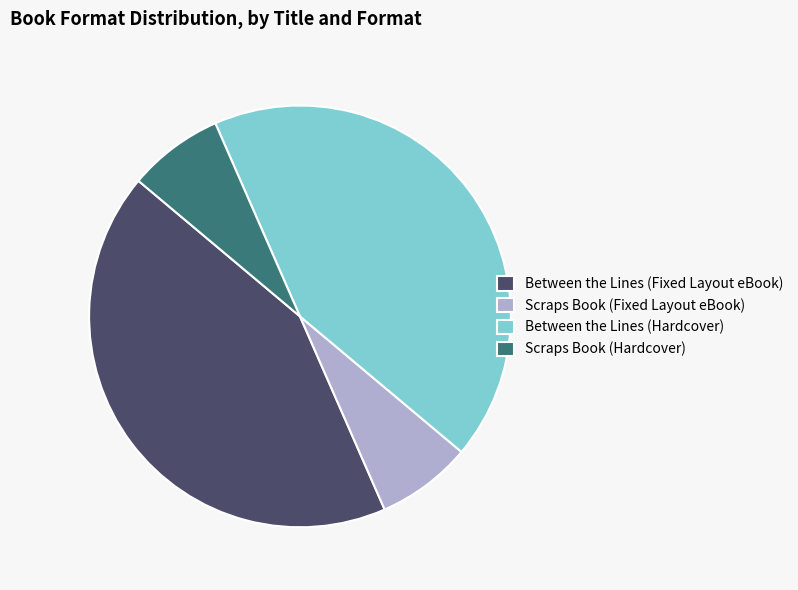

Is Scraps Book (Hardcover) the majority of the pie?

No